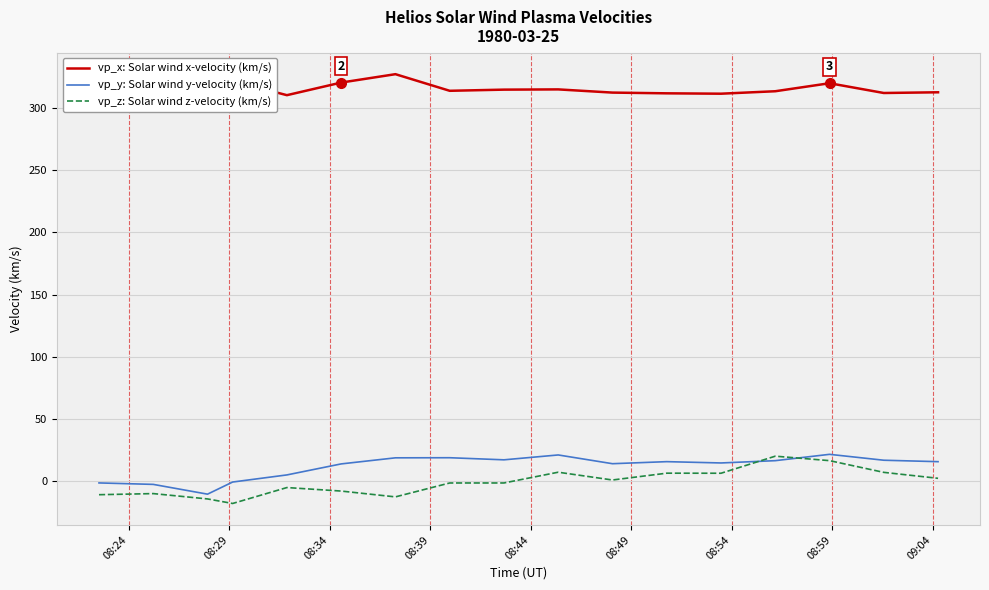

True or false: vp_x: Solar wind x-velocity (km/s) and vp_z: Solar wind z-velocity (km/s) intersect in this chart.

False